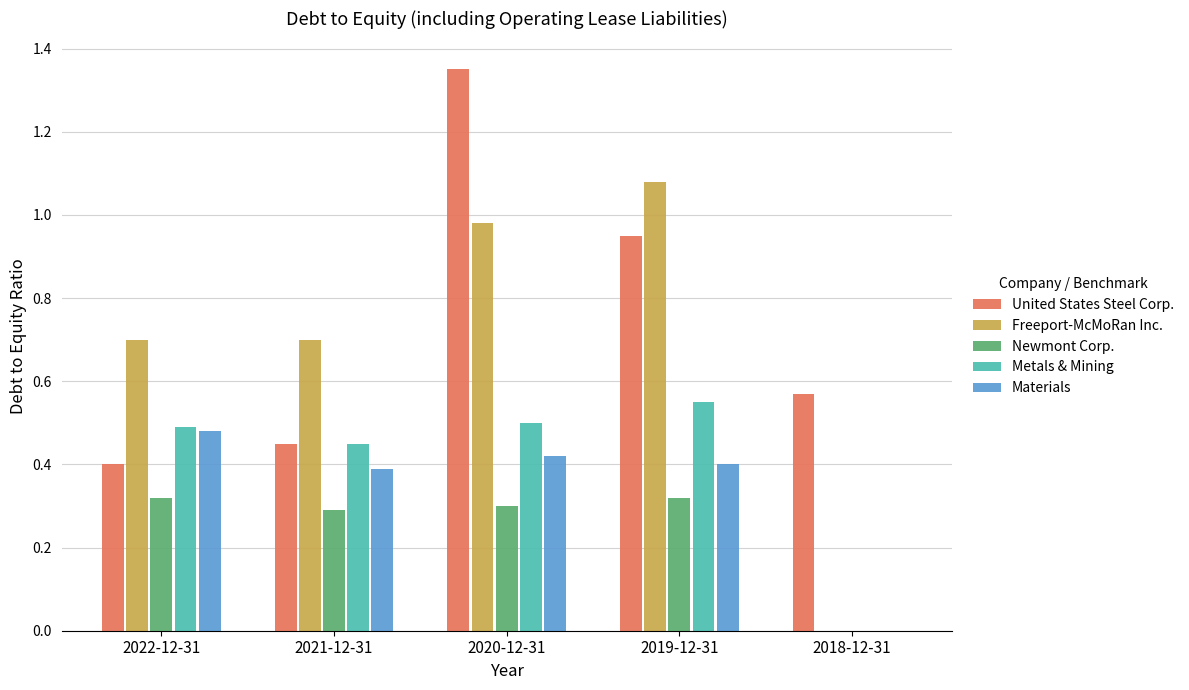

Which label corresponds to the largest value in the chart?

2020-12-31